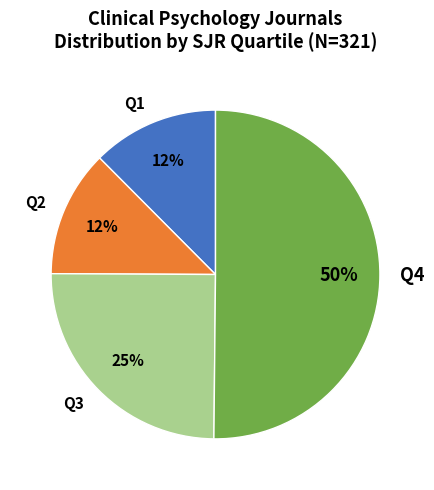

Between Q3 and Q2, which is larger?

Q3